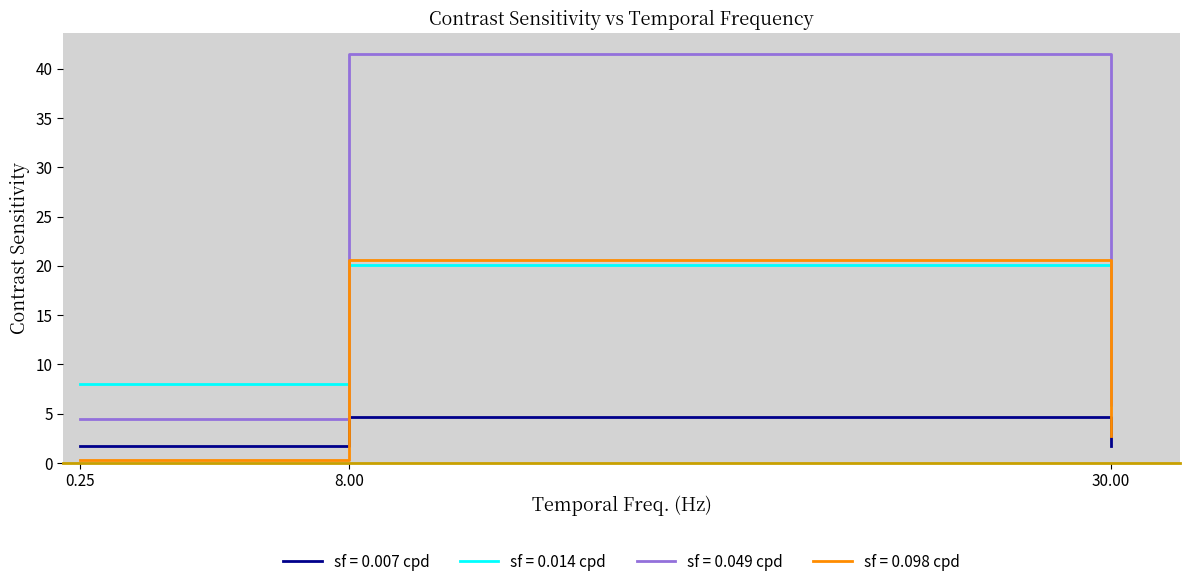

At which label does sf = 0.014 cpd reach its peak?

8.00